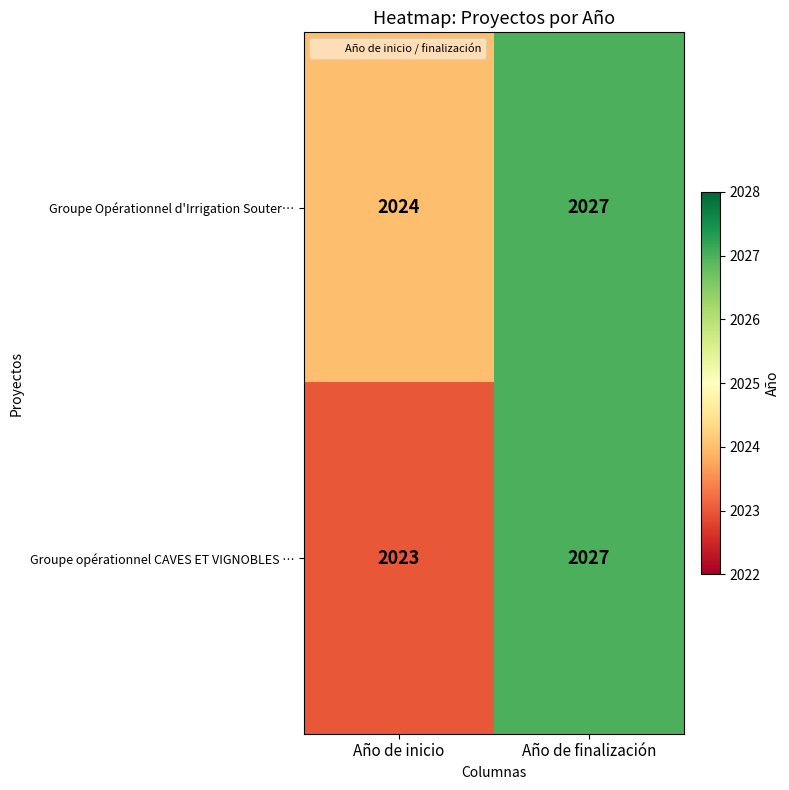

What is the difference between the maximum and minimum values in the Groupe Opérationnel d'Irrigation Souter… series?

3